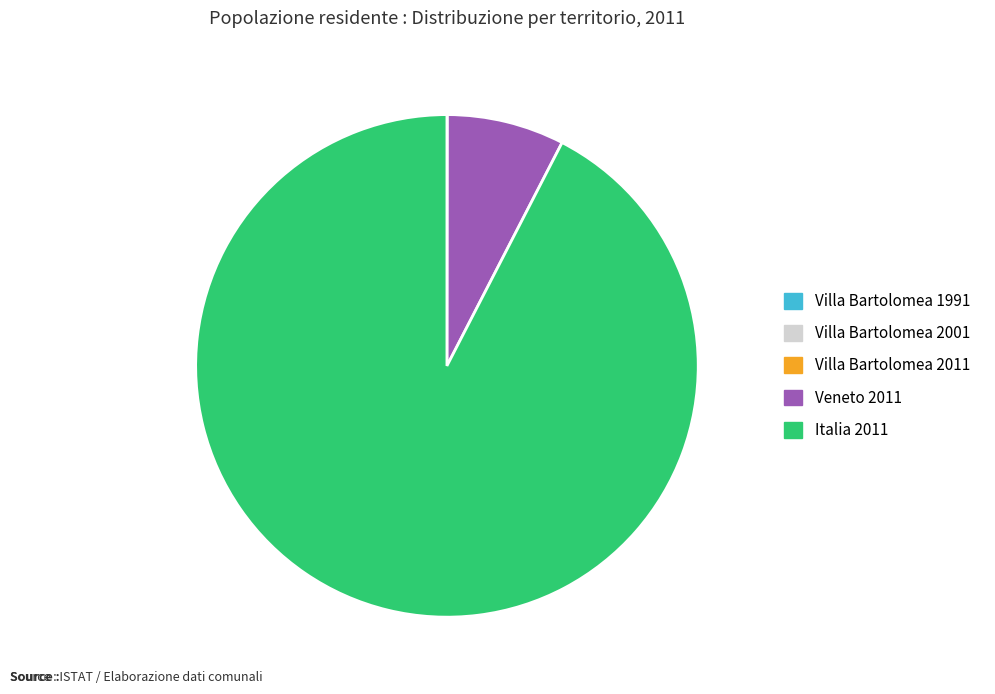

What is the largest slice in the pie chart?

Italia 2011